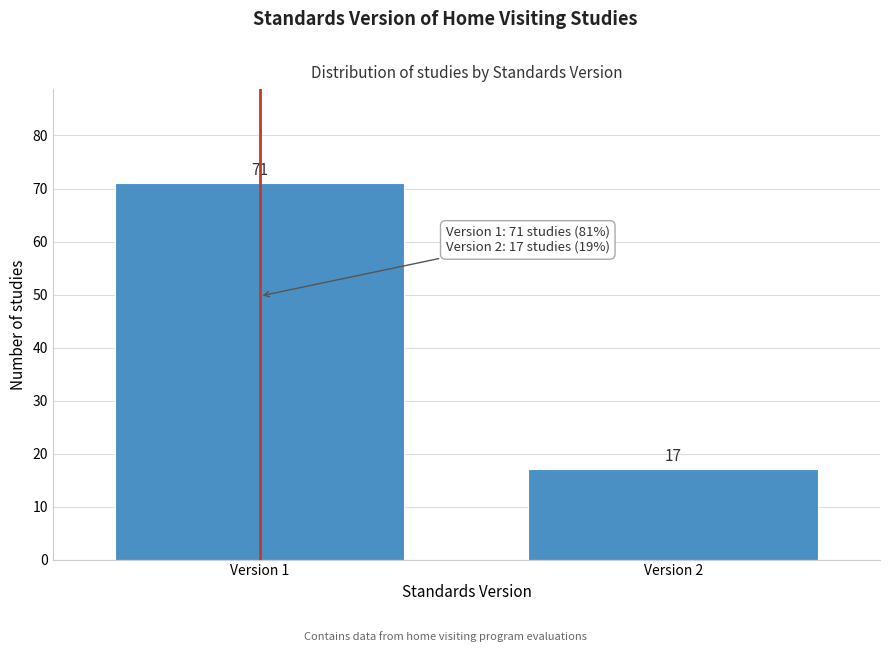

Reading left to right, what are all the values shown in this chart?

71	17